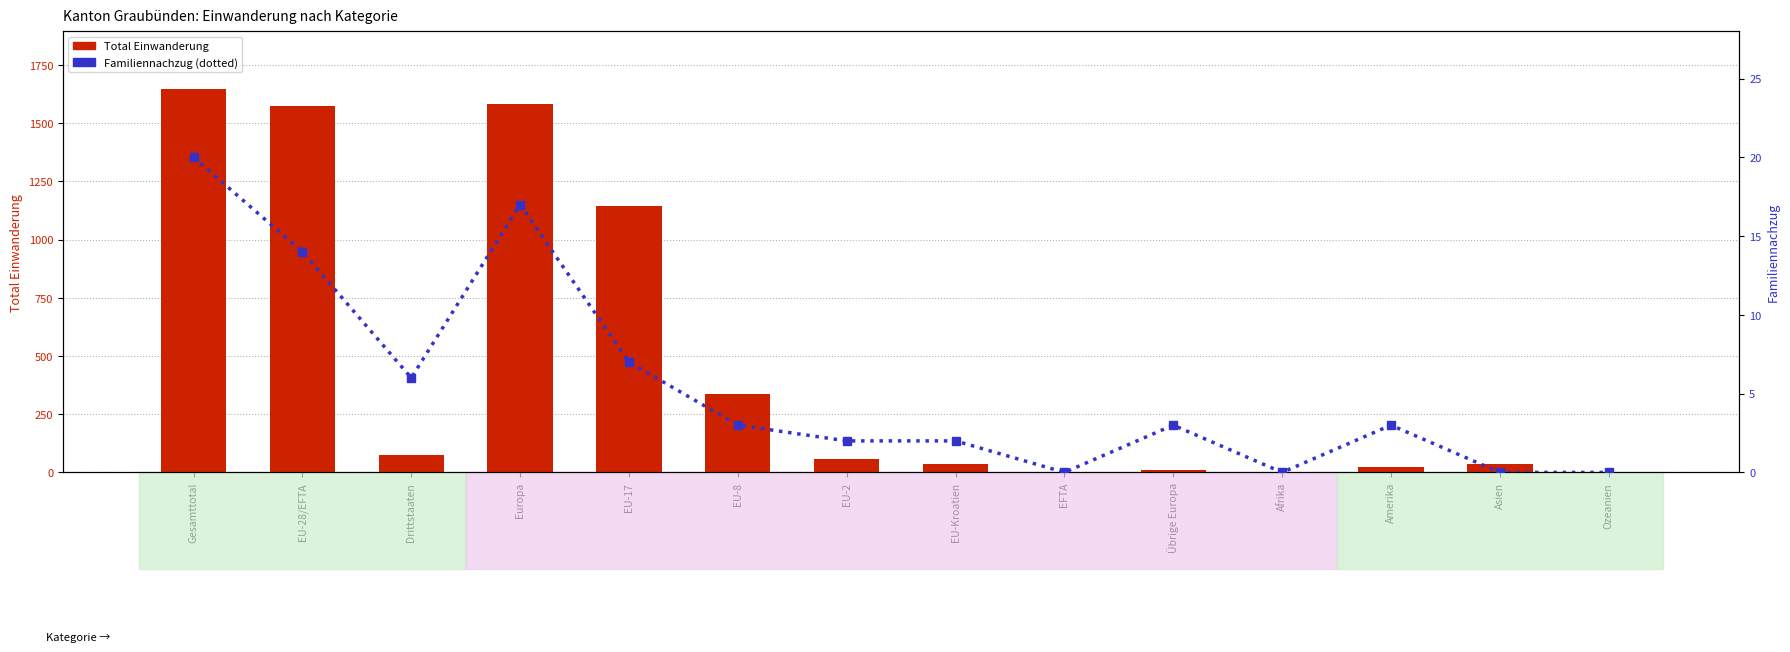

How many data points does each series have?

14